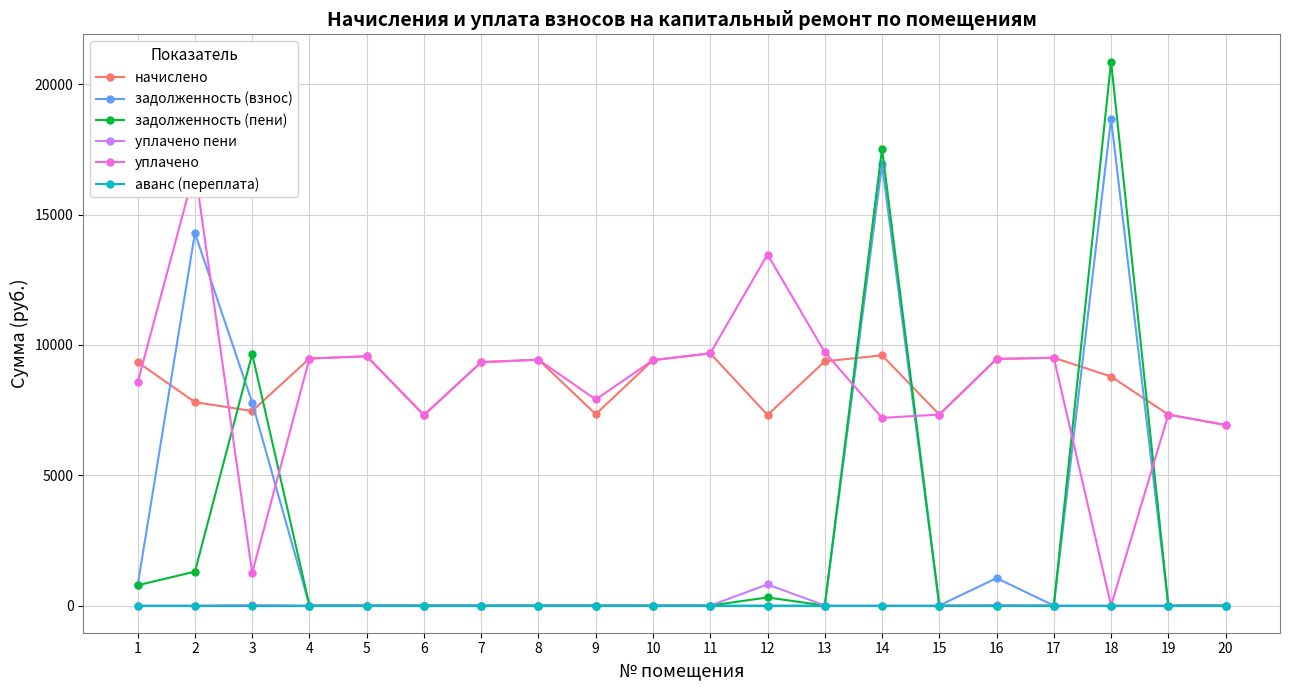

What is the highest value of the задолженность (пени) series?

20873.9